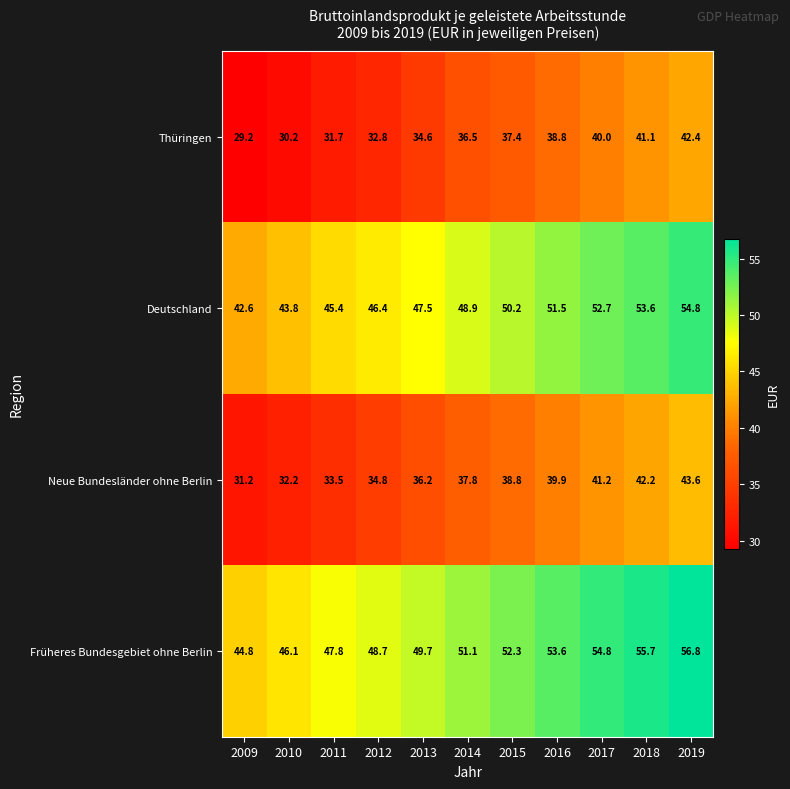

Which series has the largest range (max minus min)?

Thüringen